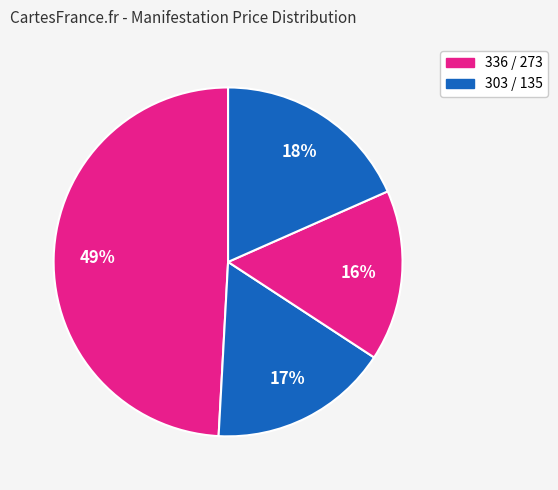

Which category has the smallest portion of the pie?

273